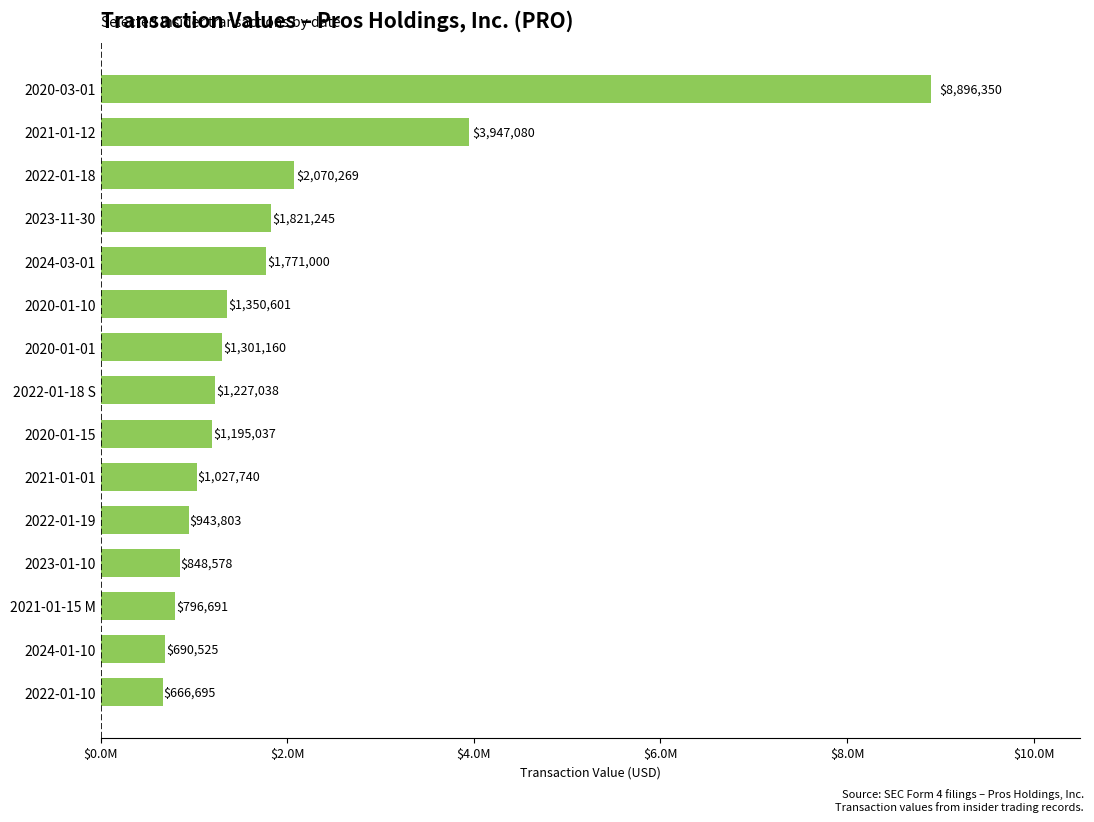

What is the sum of all values?

28553812